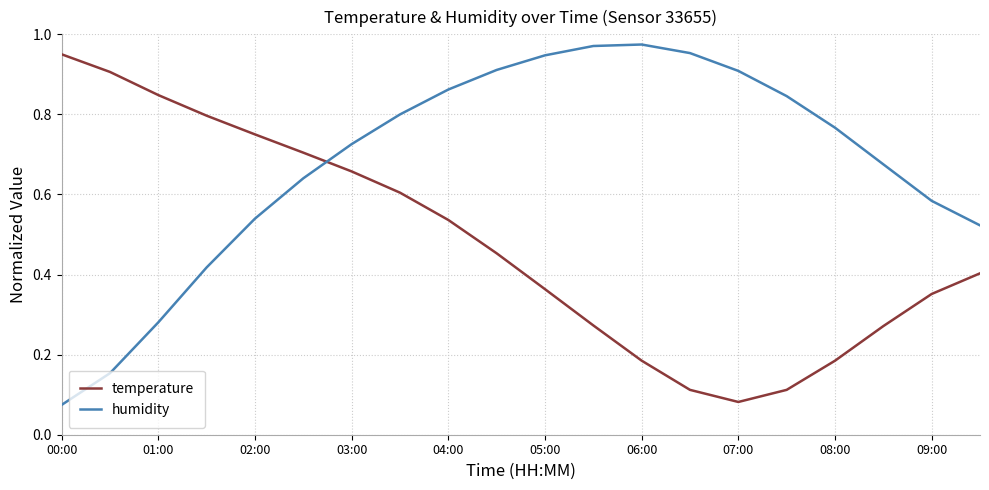

What are all the series names shown in the legend?

temperature, humidity